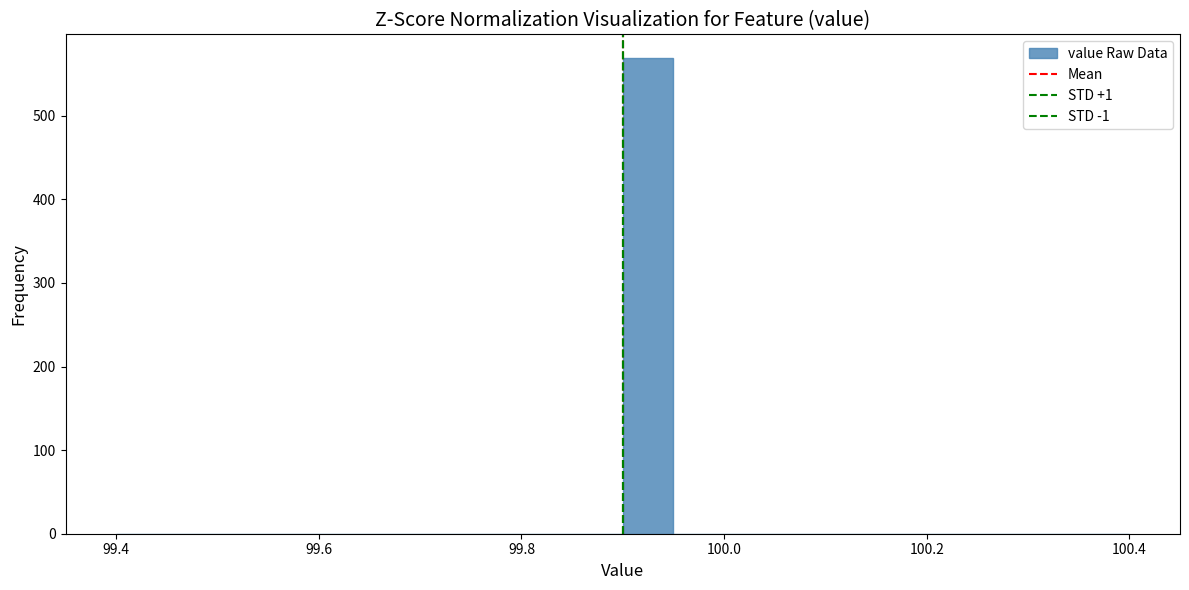

Around what value on the x-axis is the tallest bar? Give the approximate position of its centre, as read against the axis.

99.92